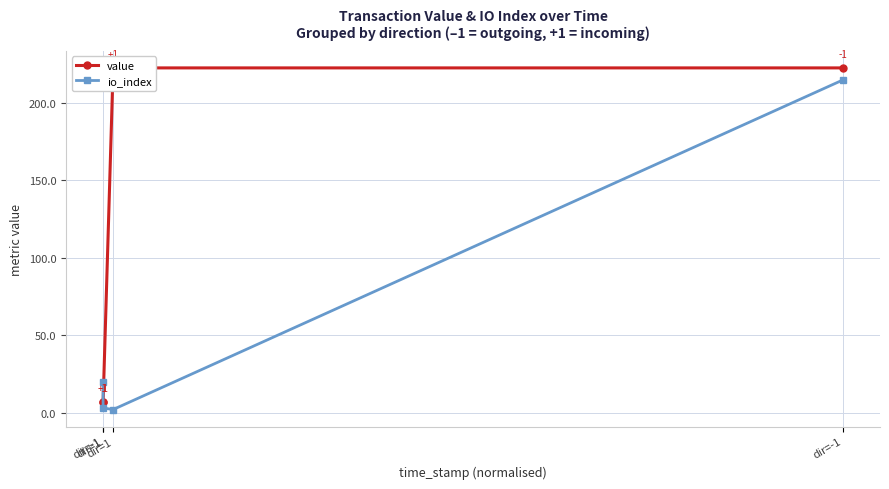

How many data points does each series have?

4